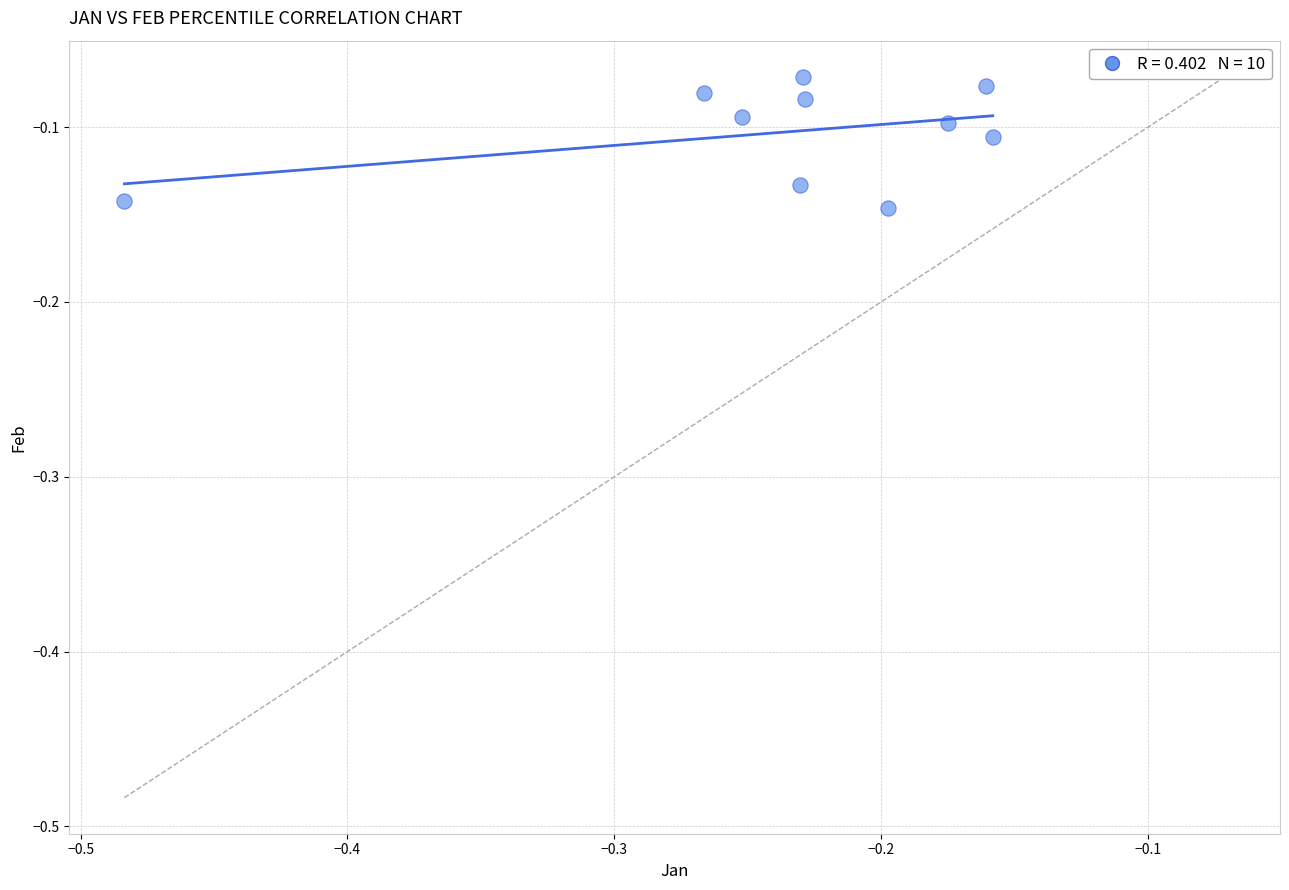

What is the range of X values (max minus min)?

0.3